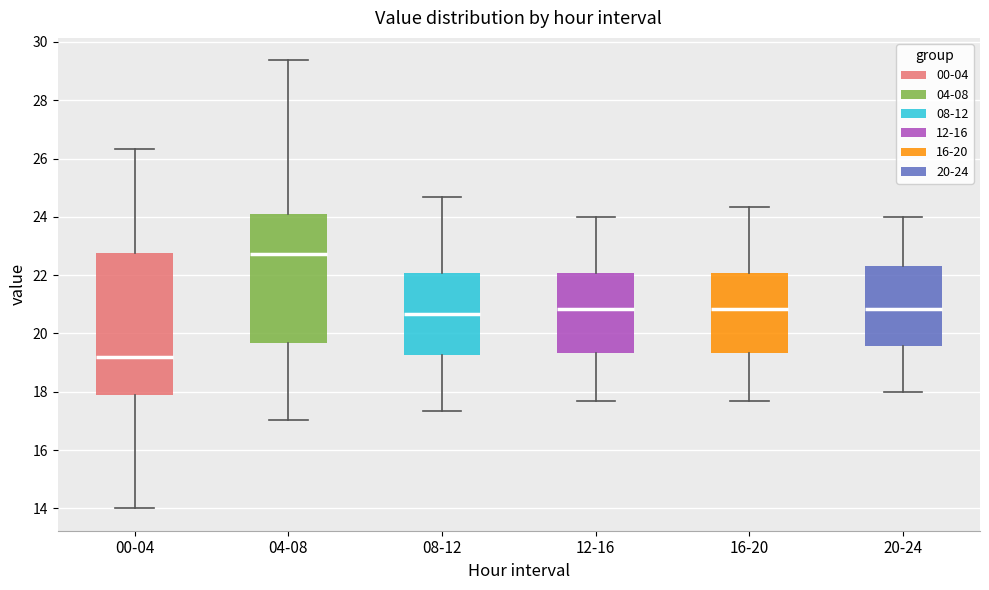

Where does the lower whisker of the box for 12-16 end on the y-axis? The values are not printed on the chart, so give them approximately, as read against the axis.

17.6